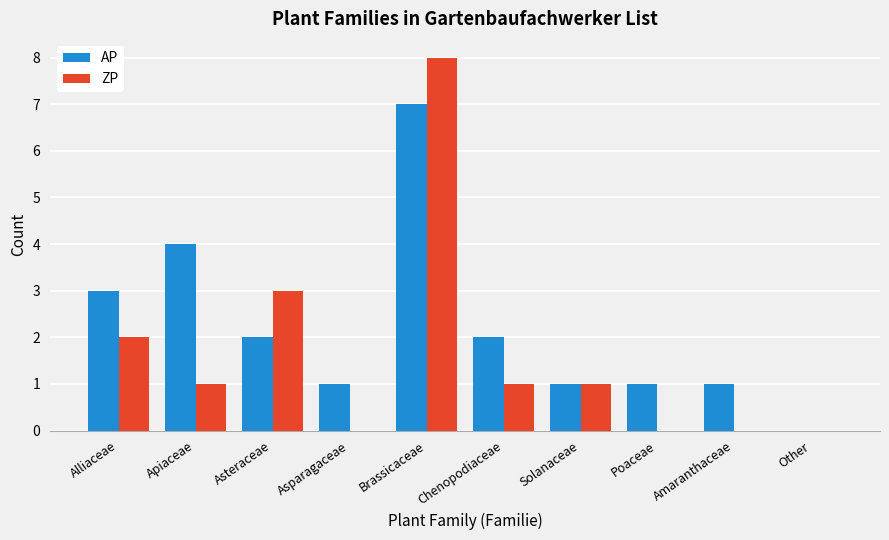

Reading right to left, transcribe all the data shown in this chart.

AP: 0	1	1	1	2	7	1	2	4	3
ZP: 0	0	0	1	1	8	0	3	1	2